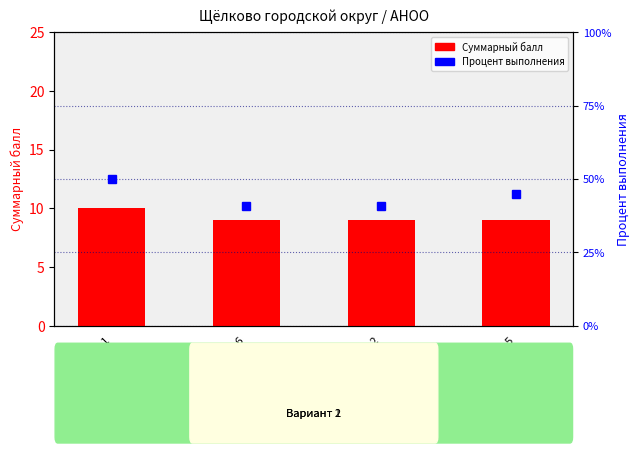

What is the average value of the Суммарный балл series?

9.2